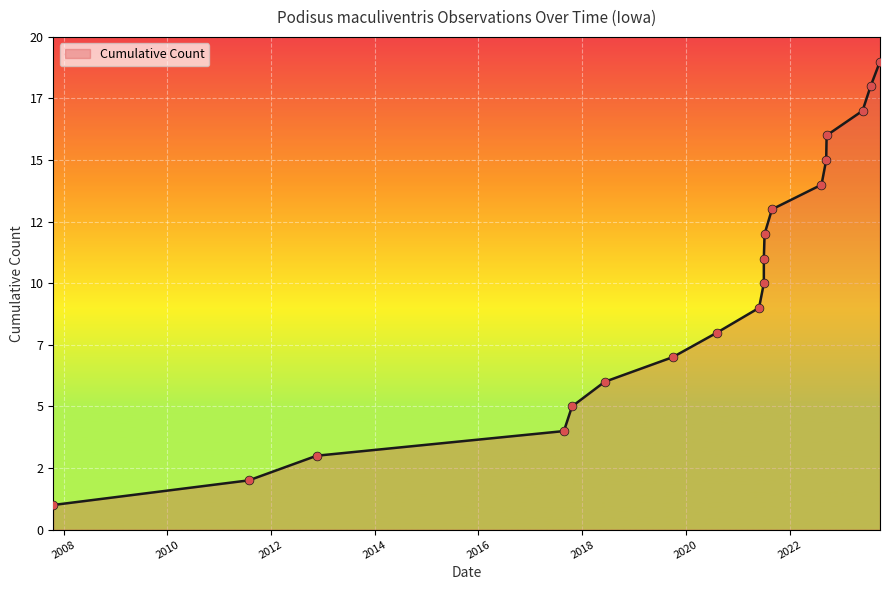

What is the ratio of the value at 2022-08-13 to the value at 2021-07-03?

1.4